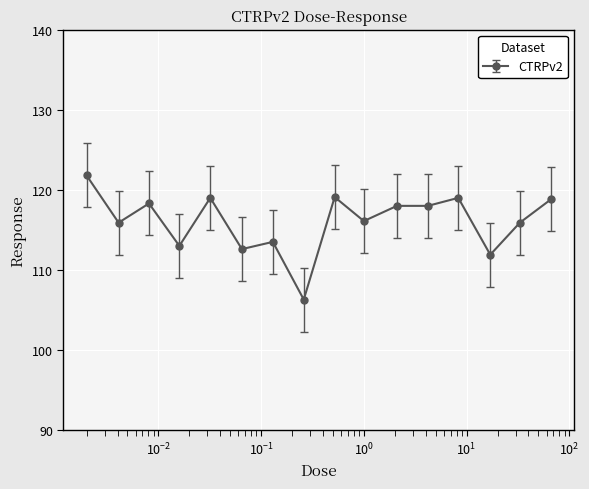

What is the value of the 4th point from the left?

113.0